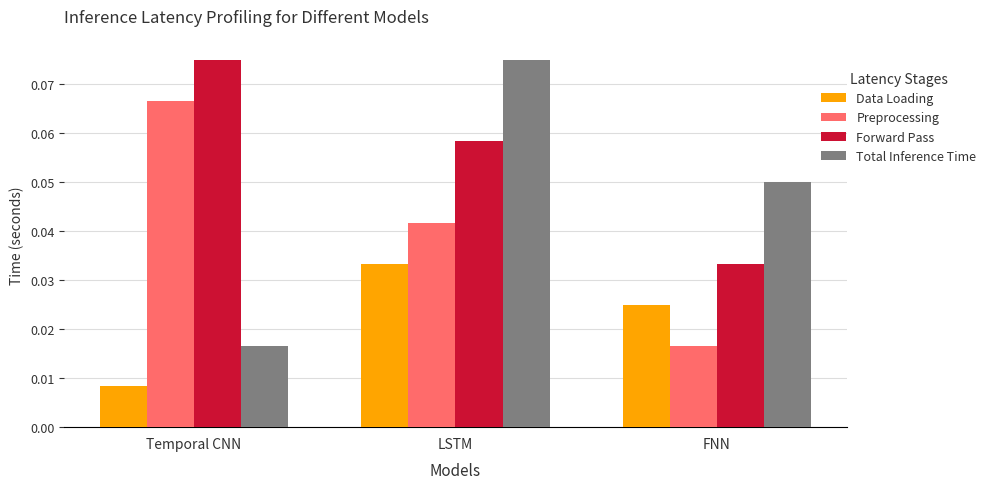

What is the label of the 3rd bar from the right?

Temporal CNN